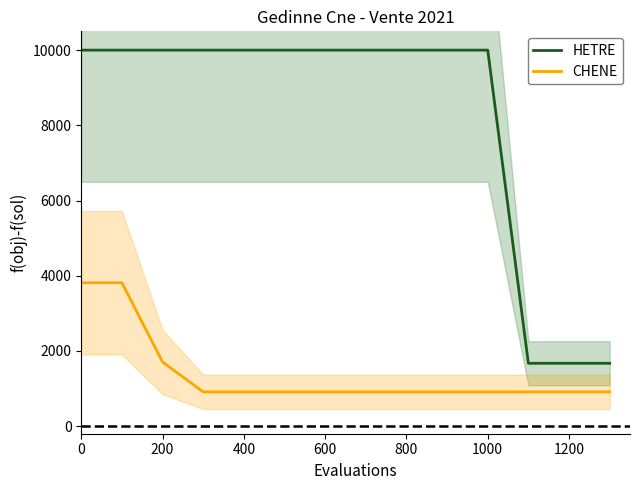

True or false: CHENE has more than 2 points higher than both neighbors.

False